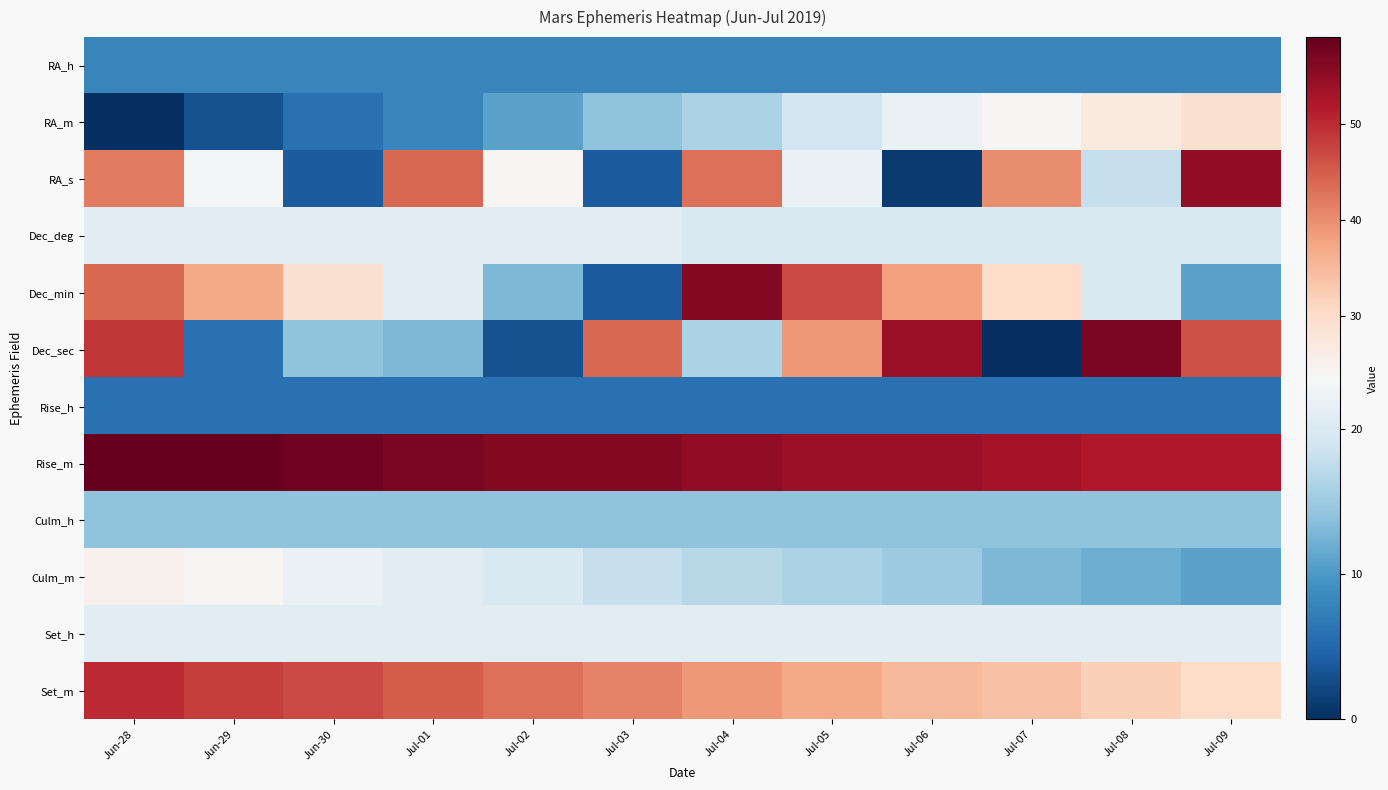

What is the spread (max minus min) of values at Jul-03?

52